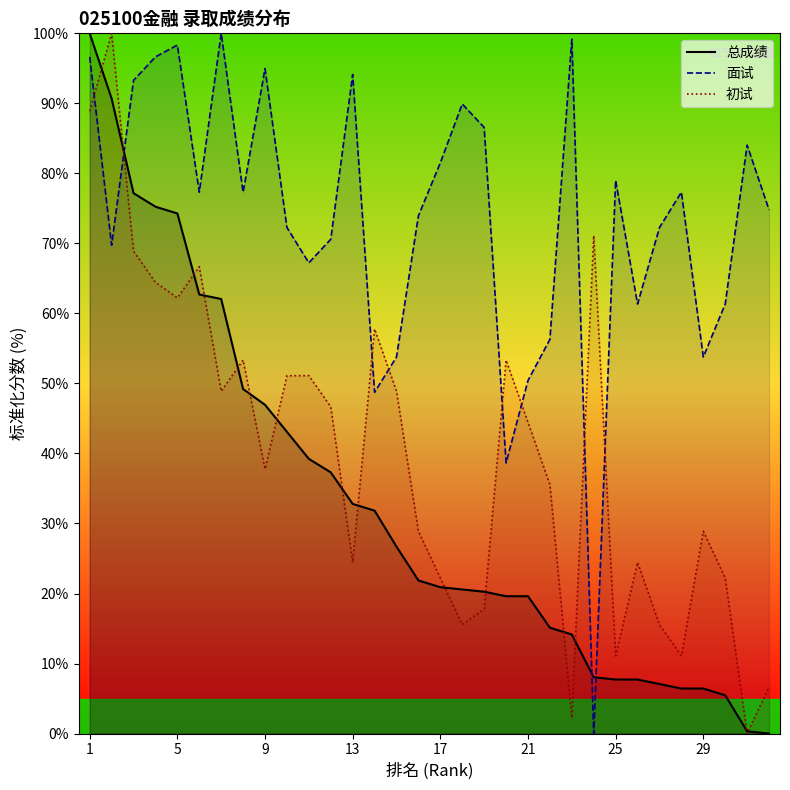

What is the average value of the 总成绩 series?

32.8